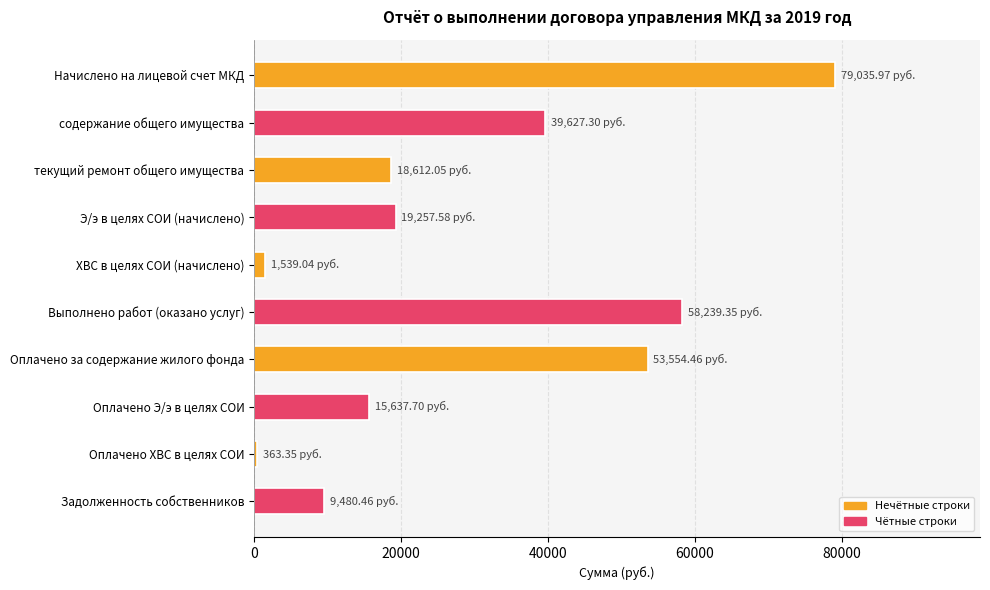

What is the sum of the values at Начислено на лицевой счет МКД and Э/э в целях СОИ (начислено)?

98293.6